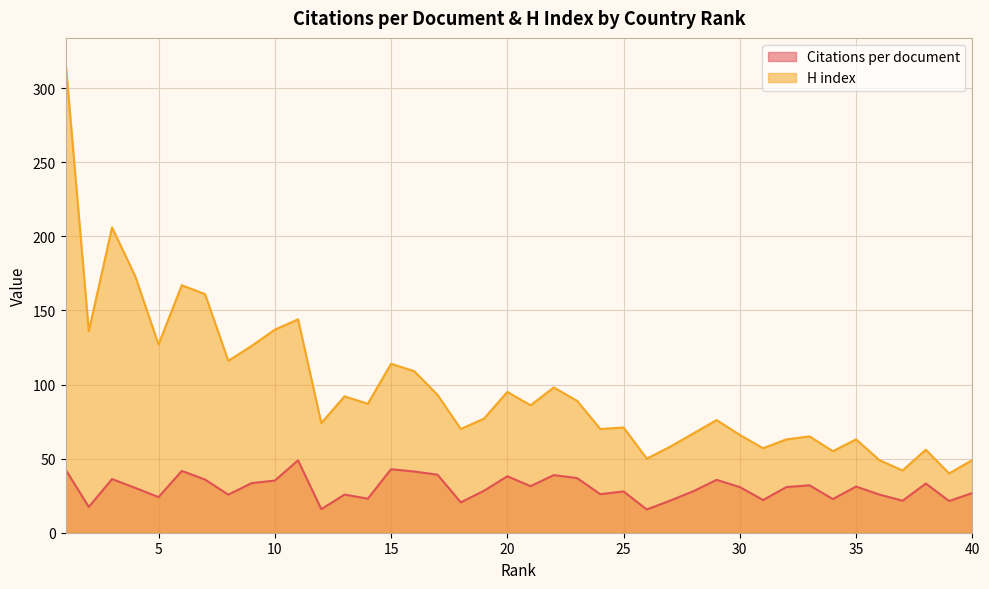

Is it true that H index equals 318.0 at 1?

True